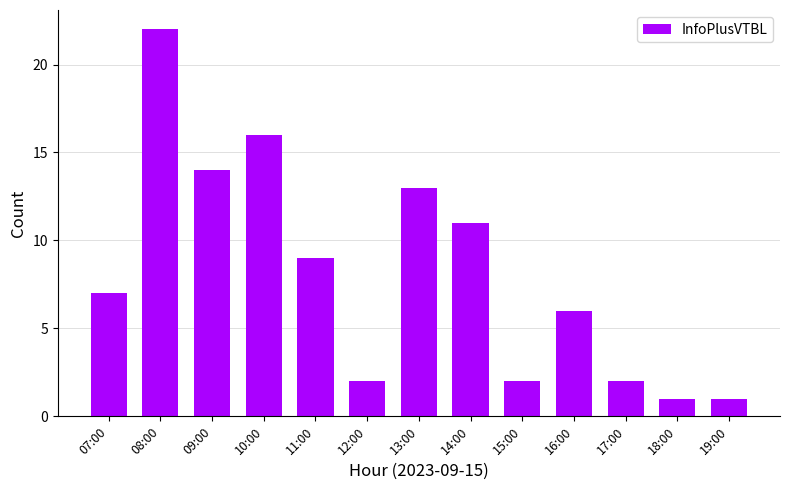

The value at 10:00 is 16. True or false?

True